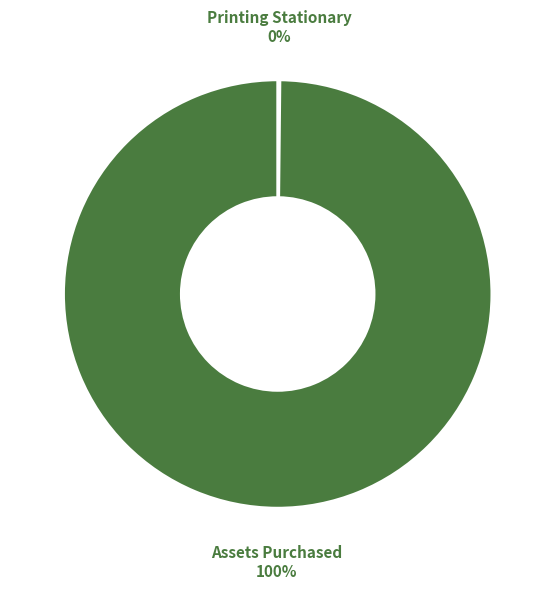

Does any single category account for the majority?

Yes